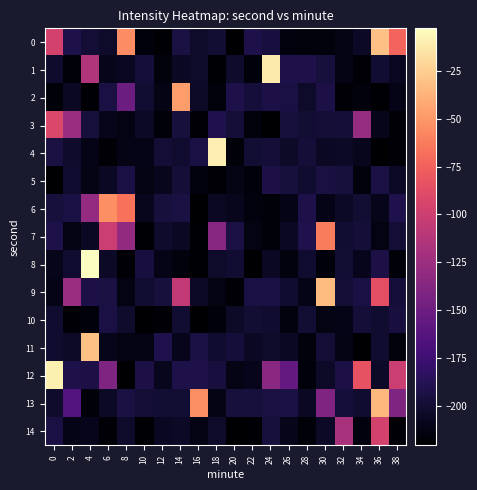

What is the difference between the highest and lowest values at 38?

145.3